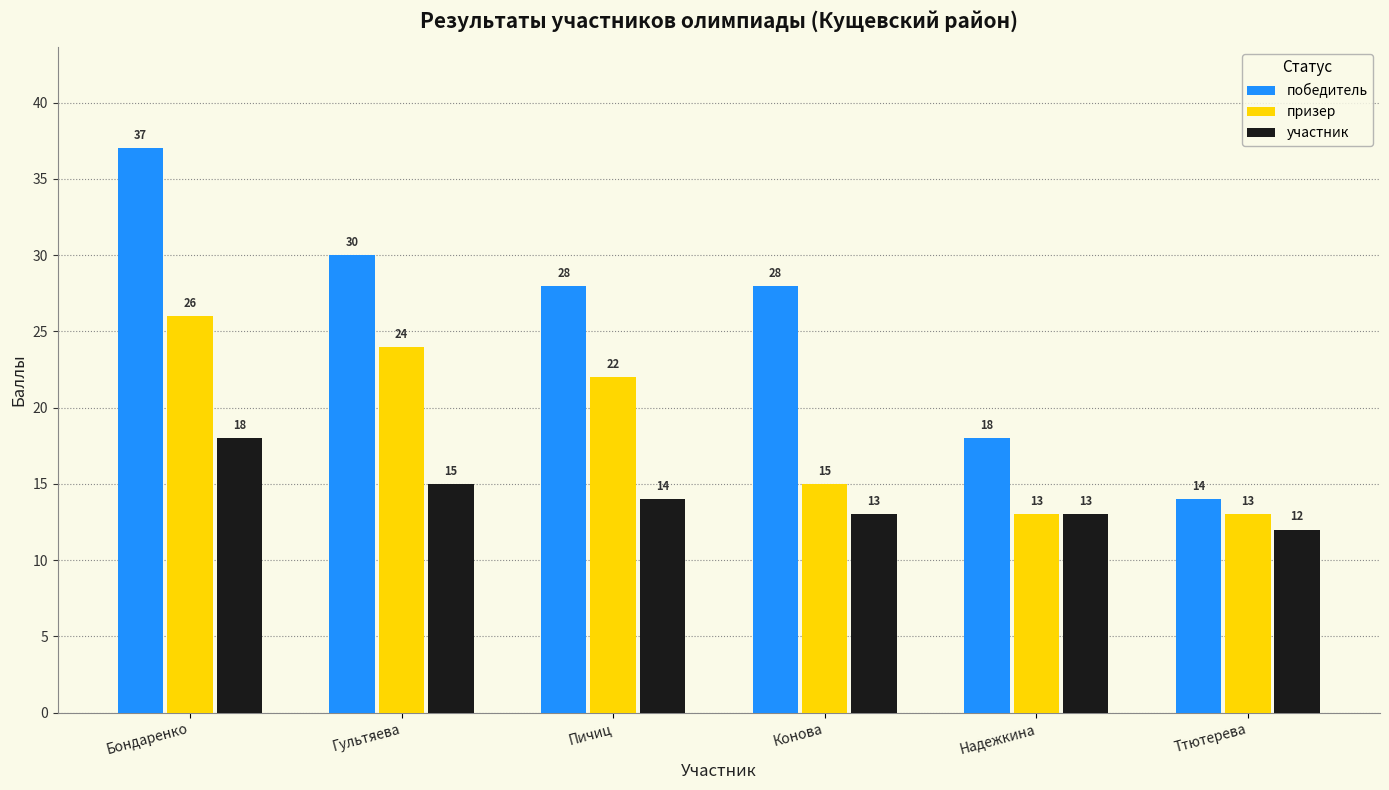

Read the участник value at Ттютерева.

12